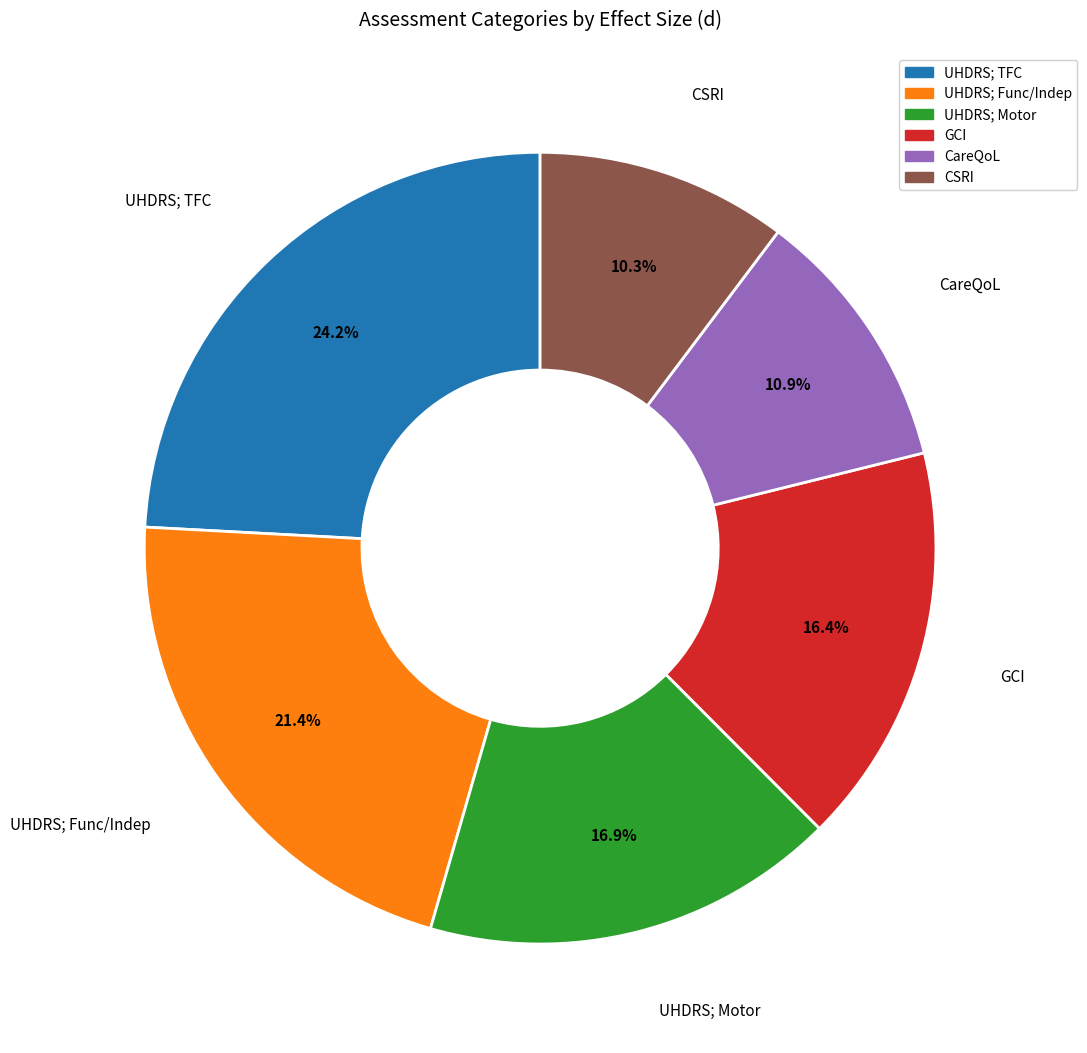

Is it true that UHDRS; Motor is 17% of the pie?

True